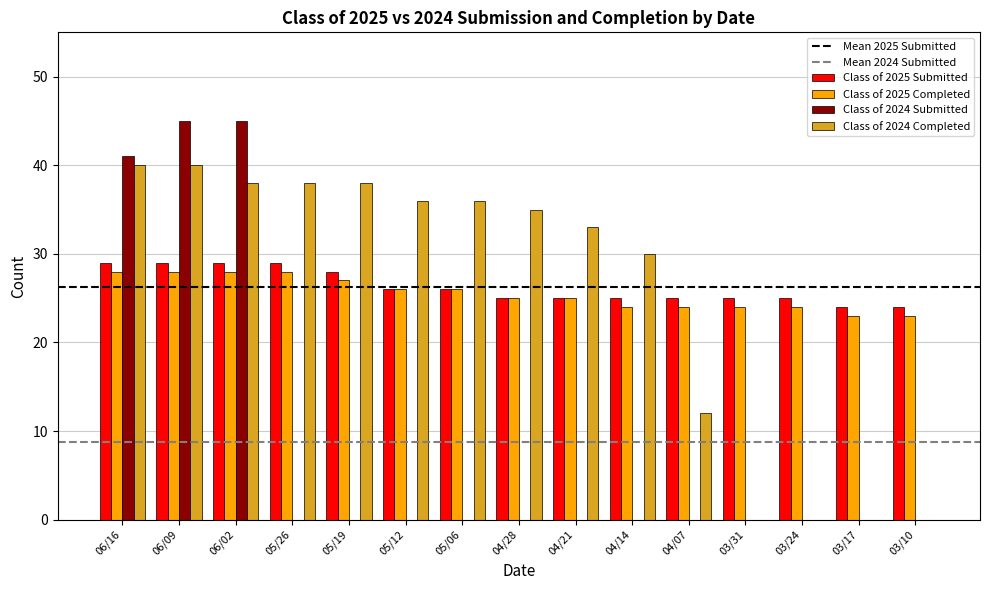

How many categories are shown in the chart?

15